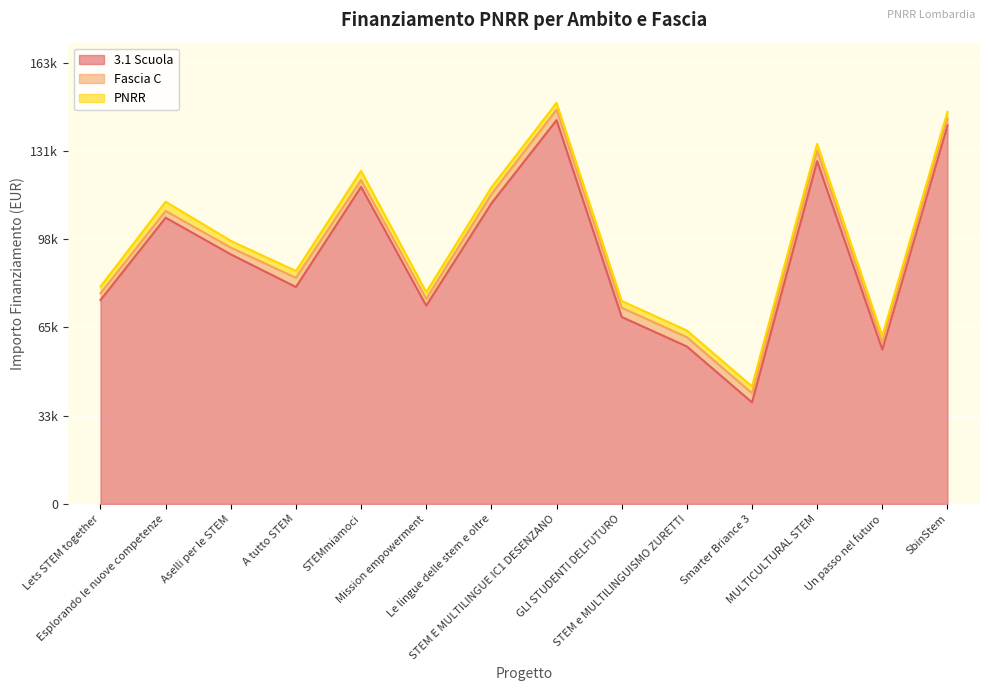

Between A tutto STEM and STEMmiamoci, which is larger?

STEMmiamoci